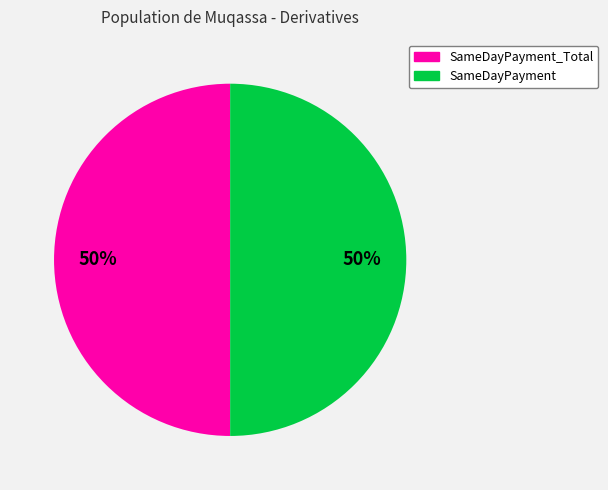

To the nearest percent, what is the average slice percentage?

50%